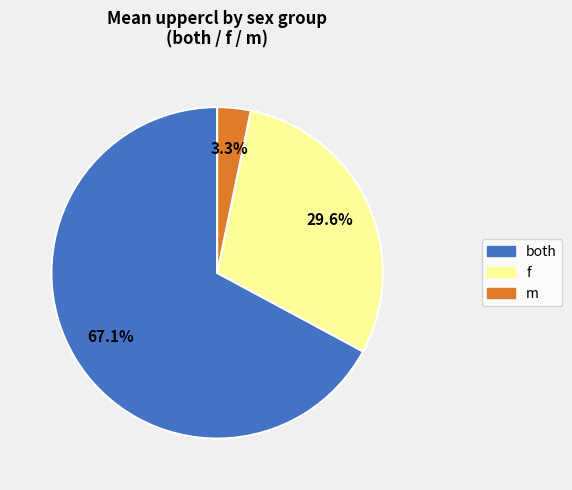

Is f the majority of the pie?

No